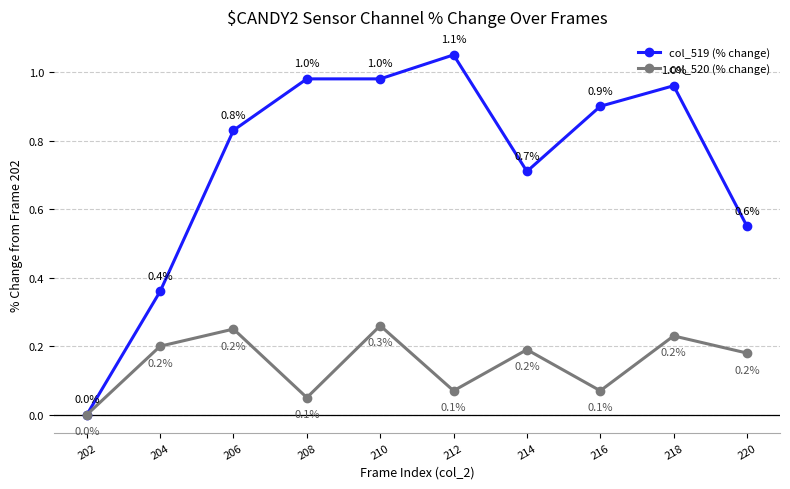

How many positive values does the col_520 (% change) series have?

9